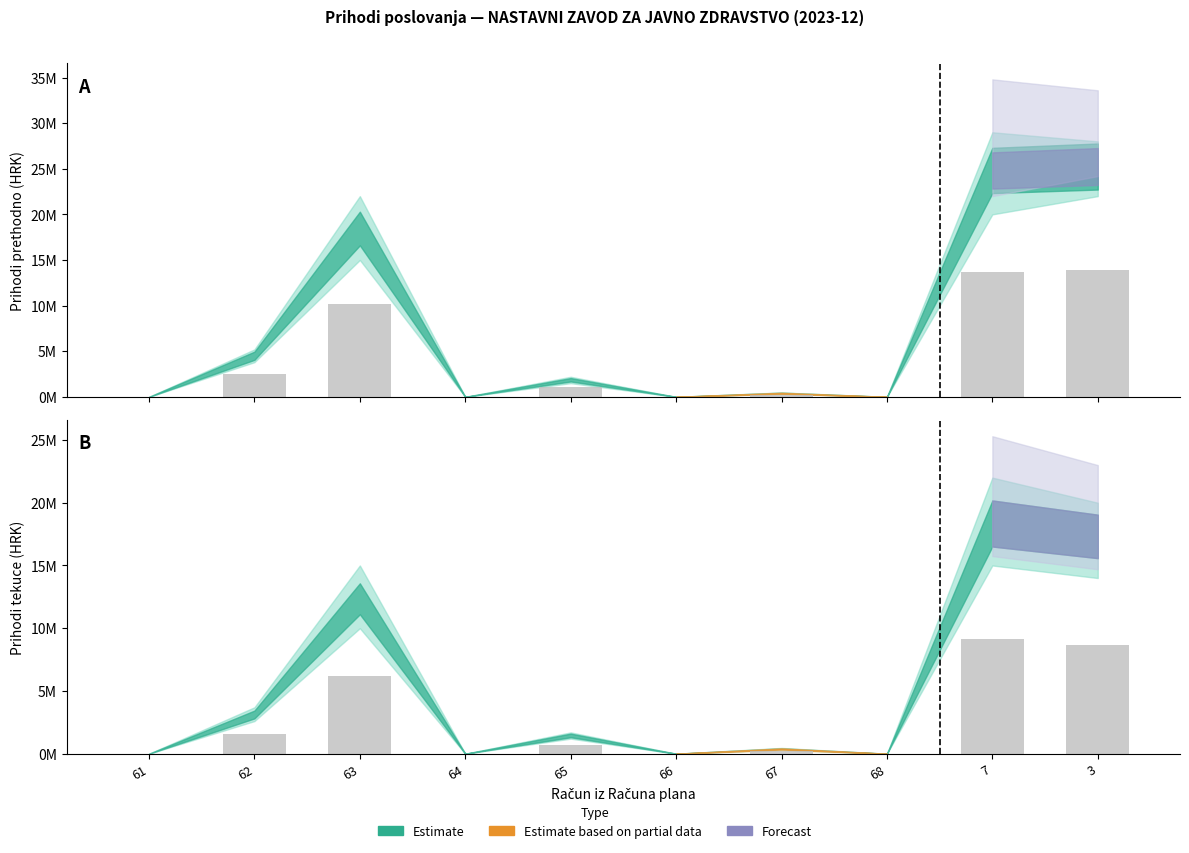

The value of Ostvareno prethodna at 7 is 8333850.7. True or false?

False